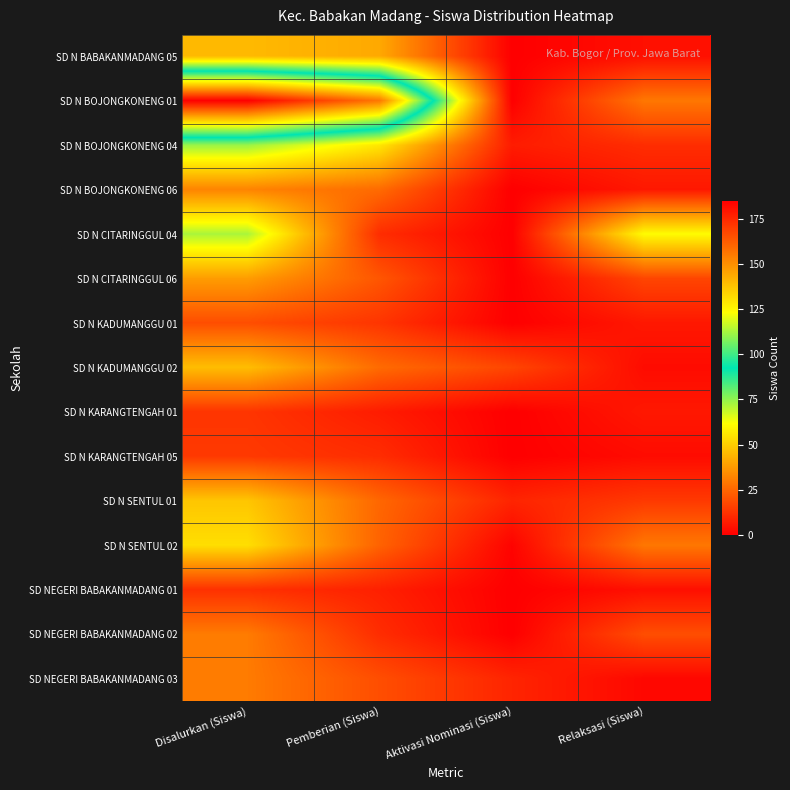

Rank the series by their maximum value, from lowest to highest.

SD NEGERI BABAKANMADANG 01, SD N KARANGTENGAH 01, SD N KARANGTENGAH 05, SD N KADUMANGGU 01, SD NEGERI BABAKANMADANG 02, SD NEGERI BABAKANMADANG 03, SD N BOJONGKONENG 06, SD N CITARINGGUL 06, SD N BABAKANMADANG 05, SD N KADUMANGGU 02, SD N SENTUL 01, SD N SENTUL 02, SD N CITARINGGUL 04, SD N BOJONGKONENG 04, SD N BOJONGKONENG 01